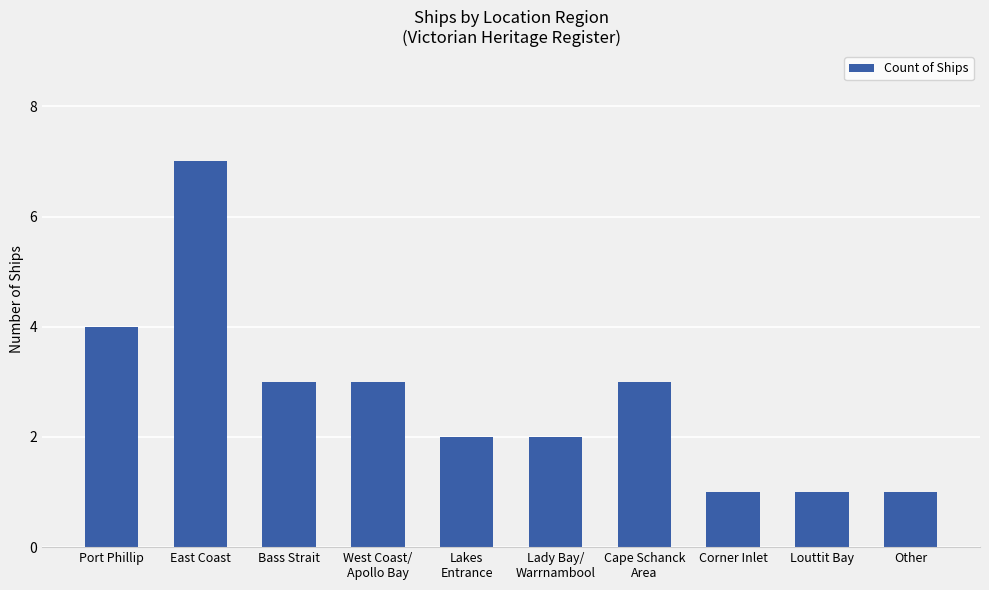

Reading left to right, list all the values displayed in this chart.

4	7	3	3	2	2	3	1	1	1